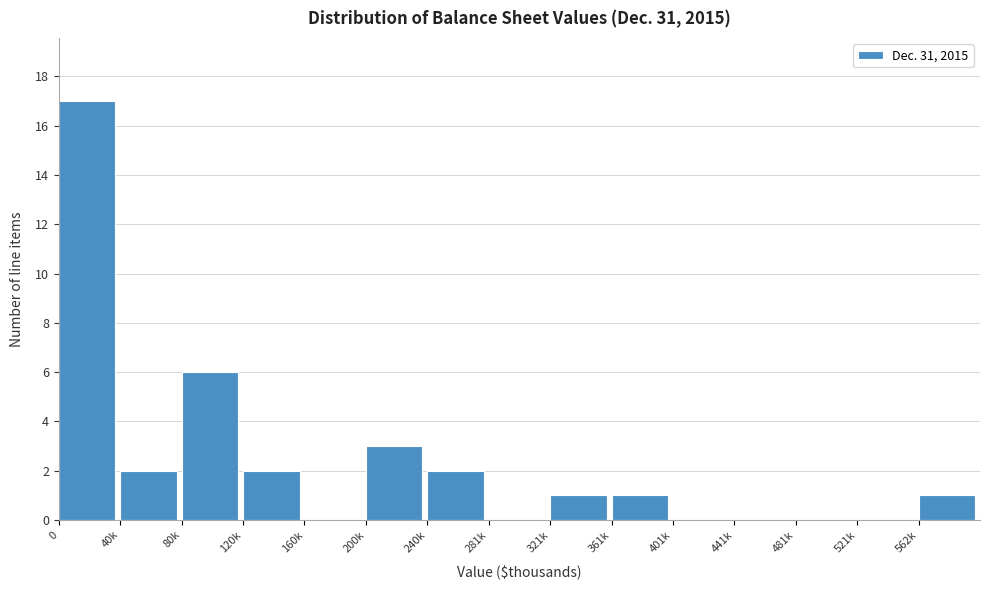

Reading left to right, transcribe all the data shown in this chart.

0=17	40k=2	80k=6	120k=2	160k=0	200k=3	240k=2	281k=0	321k=1	361k=1	401k=0	441k=0	481k=0	521k=0	562k=1